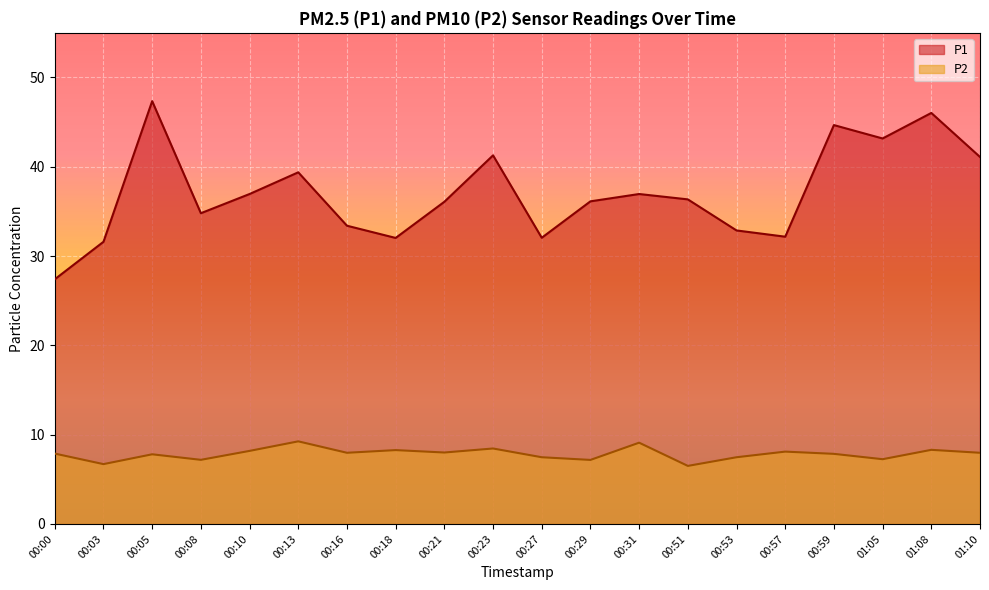

Does the chart display data point markers on the line(s)?

No